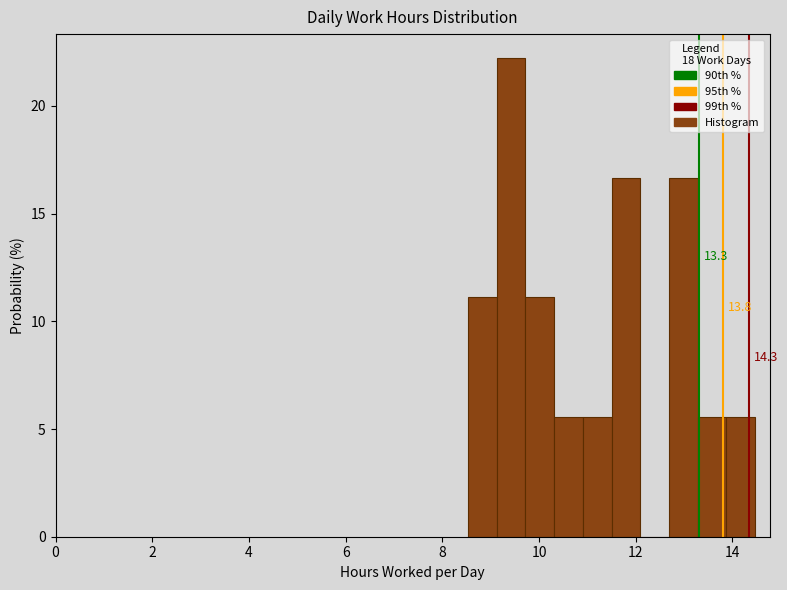

Read against the x-axis, roughly where is the centre of the tallest bar?

9.4